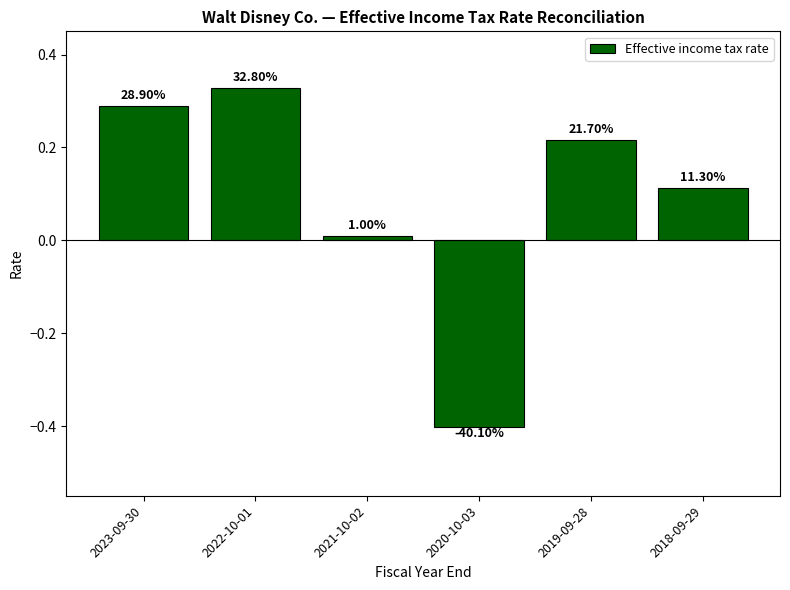

Does the chart contain any negative values?

Yes